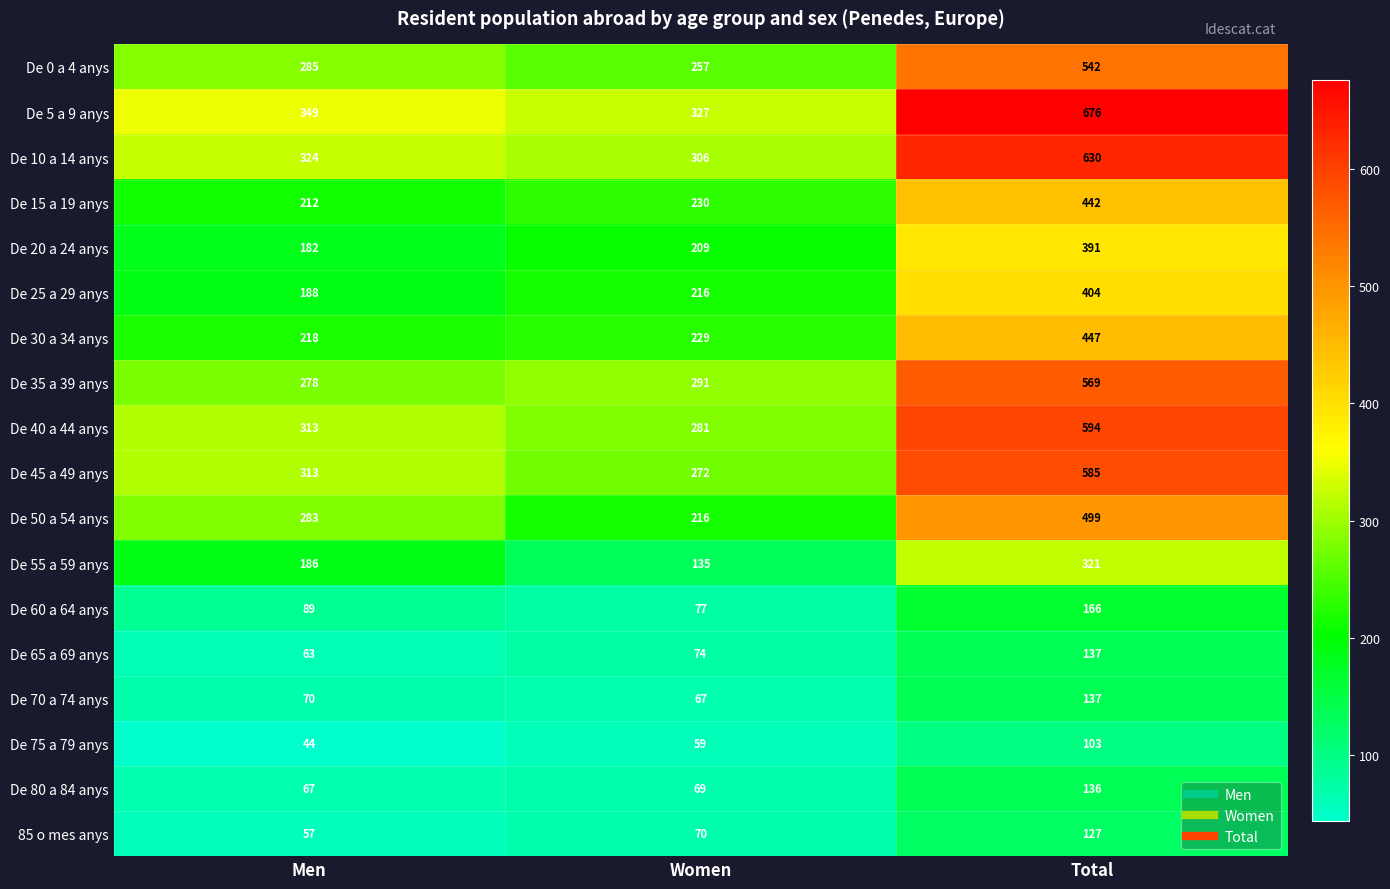

List the labels in order of De 70 a 74 anys value, largest first.

Total, Men, Women